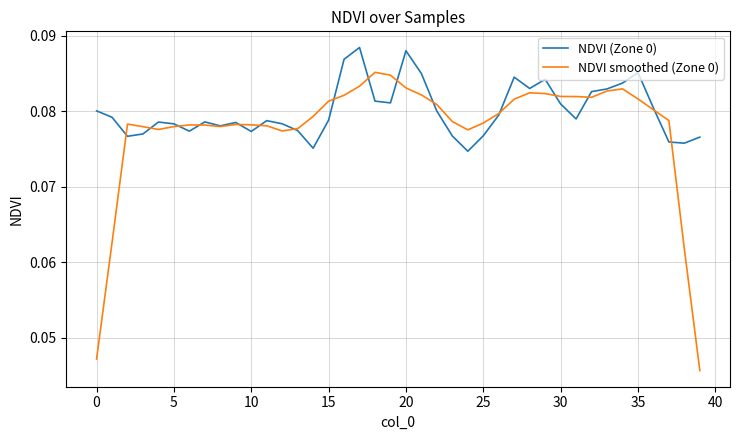

Which series has the largest total across all categories?

NDVI (Zone 0)